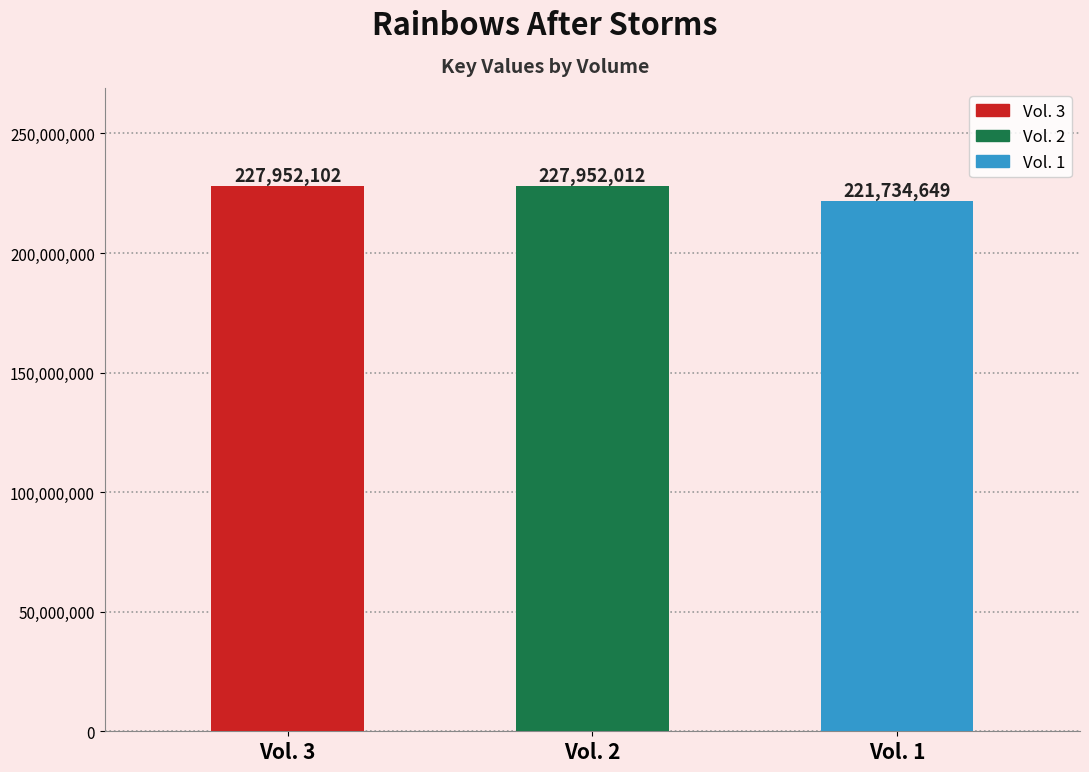

List the labels in order of value, largest first.

Vol. 3, Vol. 2, Vol. 1